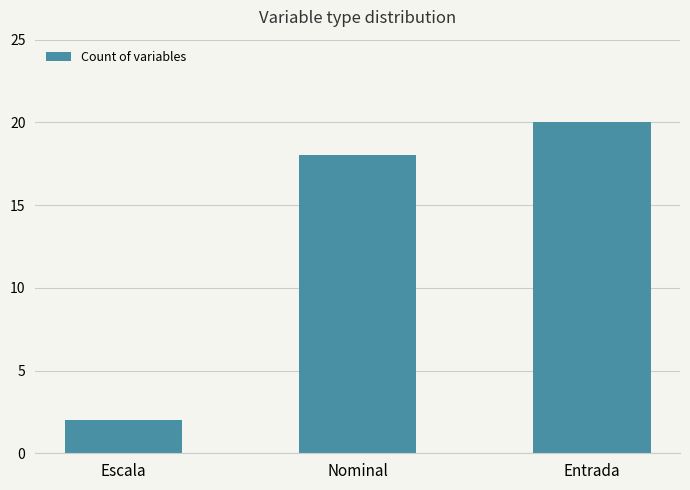

The value at Entrada is 20. True or false?

True